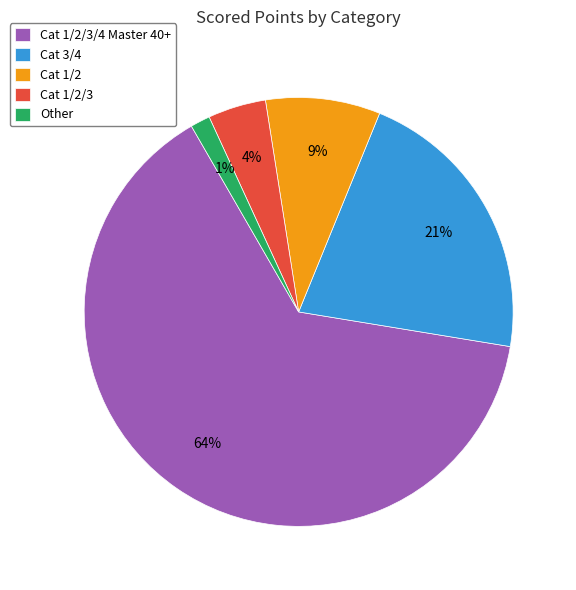

Is there any slice that represents more than half of the pie?

Yes